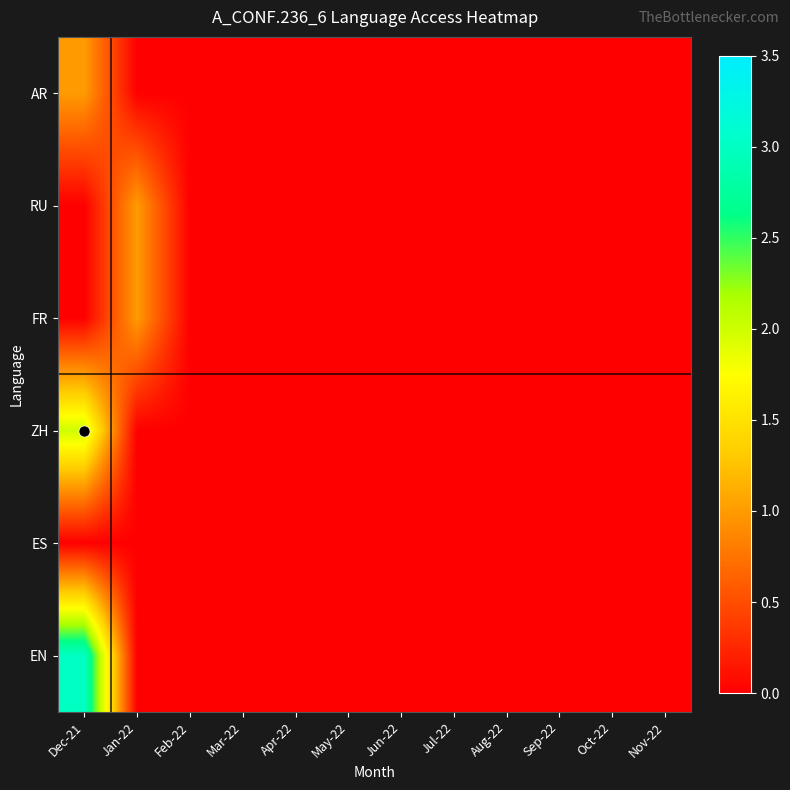

Reading left to right, transcribe all the data shown in this chart.

AR: Dec-21=1	Jan-22=0	Feb-22=0	Mar-22=0	Apr-22=0	May-22=0	Jun-22=0	Jul-22=0	Aug-22=0	Sep-22=0	Oct-22=0	Nov-22=0
RU: Dec-21=0	Jan-22=1	Feb-22=0	Mar-22=0	Apr-22=0	May-22=0	Jun-22=0	Jul-22=0	Aug-22=0	Sep-22=0	Oct-22=0	Nov-22=0
FR: Dec-21=0	Jan-22=1	Feb-22=0	Mar-22=0	Apr-22=0	May-22=0	Jun-22=0	Jul-22=0	Aug-22=0	Sep-22=0	Oct-22=0	Nov-22=0
ZH: Dec-21=2	Jan-22=0	Feb-22=0	Mar-22=0	Apr-22=0	May-22=0	Jun-22=0	Jul-22=0	Aug-22=0	Sep-22=0	Oct-22=0	Nov-22=0
ES: Dec-21=0	Jan-22=0	Feb-22=0	Mar-22=0	Apr-22=0	May-22=0	Jun-22=0	Jul-22=0	Aug-22=0	Sep-22=0	Oct-22=0	Nov-22=0
EN: Dec-21=3	Jan-22=0	Feb-22=0	Mar-22=0	Apr-22=0	May-22=0	Jun-22=0	Jul-22=0	Aug-22=0	Sep-22=0	Oct-22=0	Nov-22=0